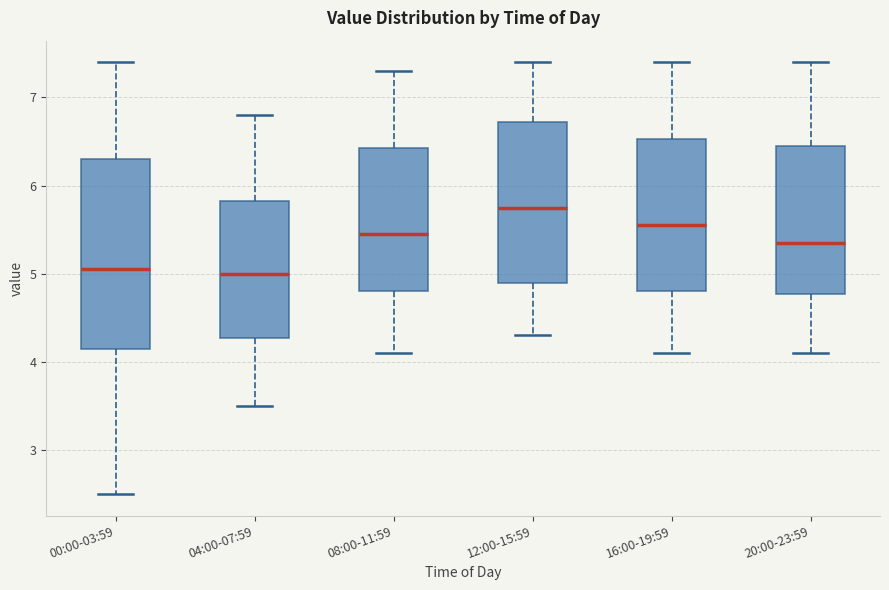

Reading left to right, transcribe this box plot: for each box, give where its median line is, the range the box spans, and where its two whiskers end, as read against the y-axis. The values are not printed on the chart, so give them approximately, as read against the axis.

00:00-03:59: median 5.1, box 4.2 to 6.3, whiskers 2.5 to 7.4
04:00-07:59: median 5.0, box 4.3 to 5.8, whiskers 3.5 to 6.8
08:00-11:59: median 5.5, box 4.8 to 6.4, whiskers 4.1 to 7.3
12:00-15:59: median 5.8, box 4.9 to 6.7, whiskers 4.3 to 7.4
16:00-19:59: median 5.6, box 4.8 to 6.5, whiskers 4.1 to 7.4
20:00-23:59: median 5.4, box 4.8 to 6.5, whiskers 4.1 to 7.4